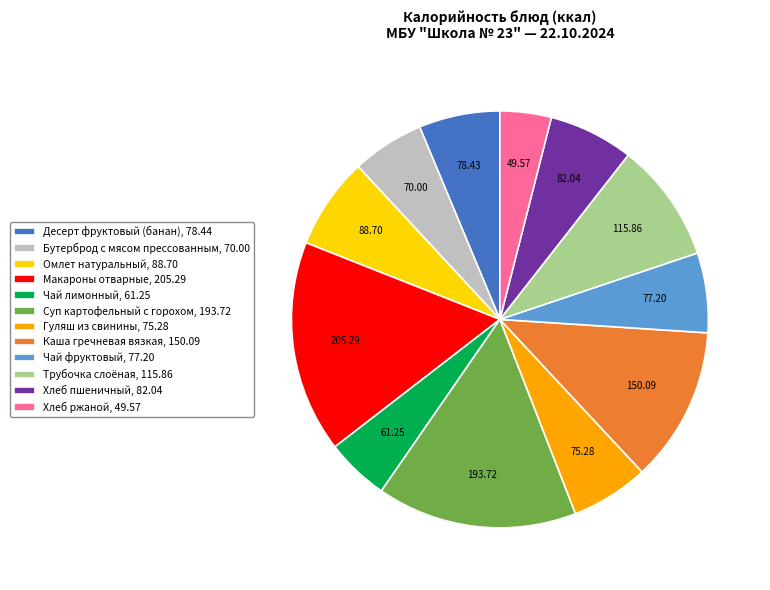

How many segments does this pie chart have?

12